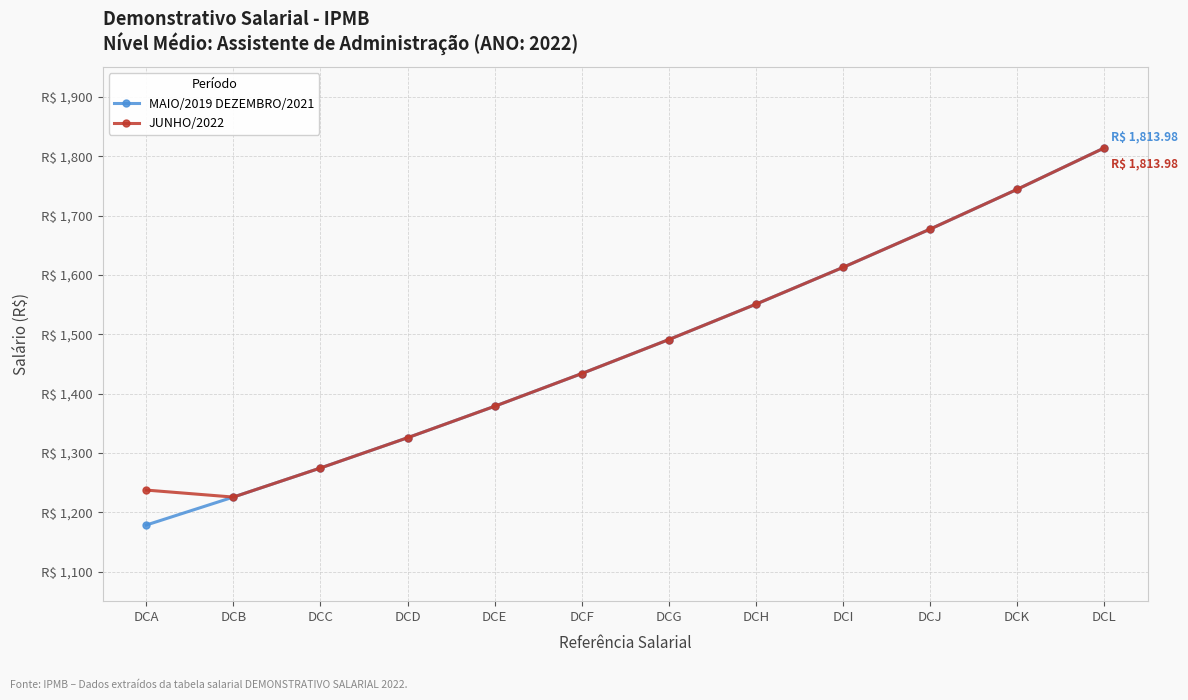

What is the sum of all JUNHO/2022 values?

17764.1